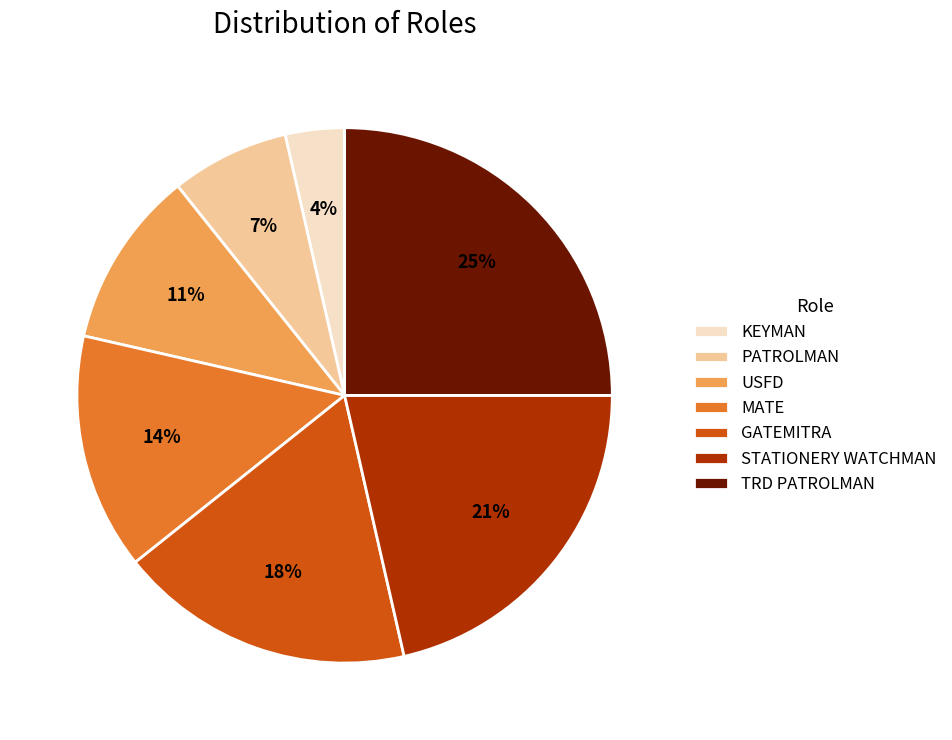

Is it true that TRD PATROLMAN is 11% of the pie?

False